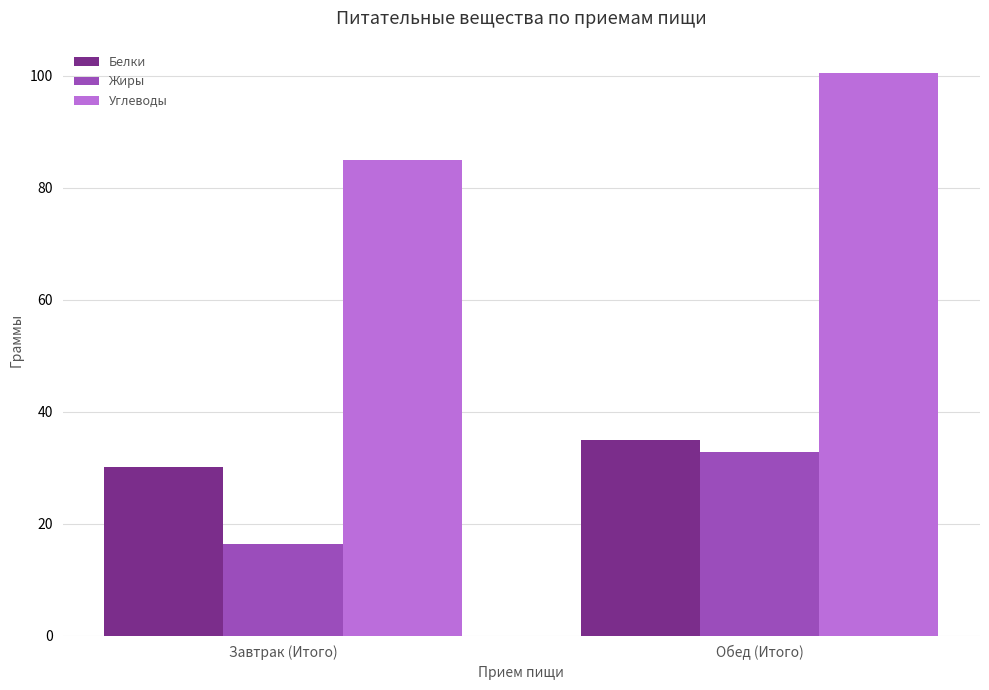

What position from the right is Обед (Итого)?

1